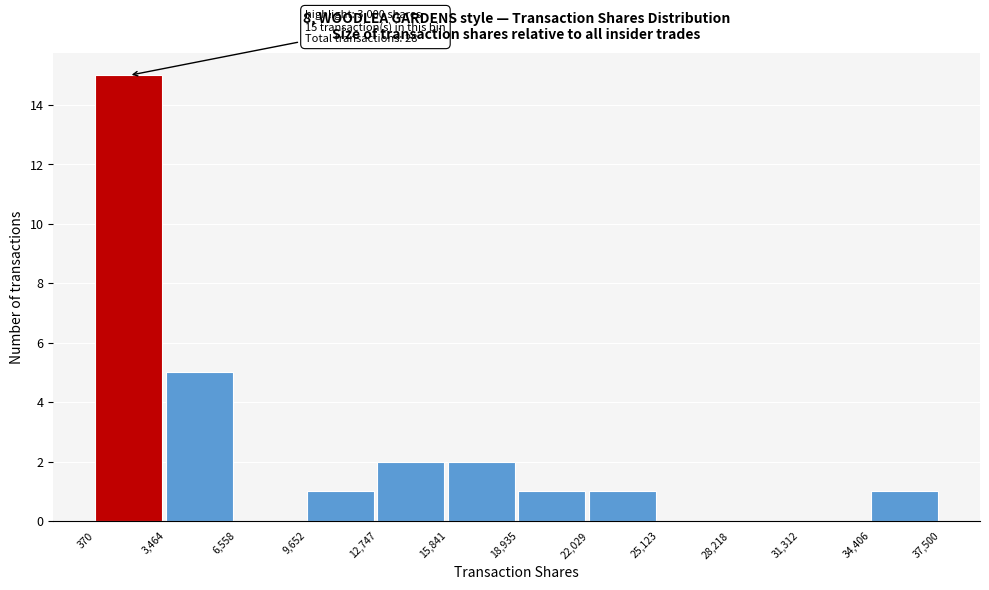

Over which range of the x-axis is the bar tallest?

370 to 3,464